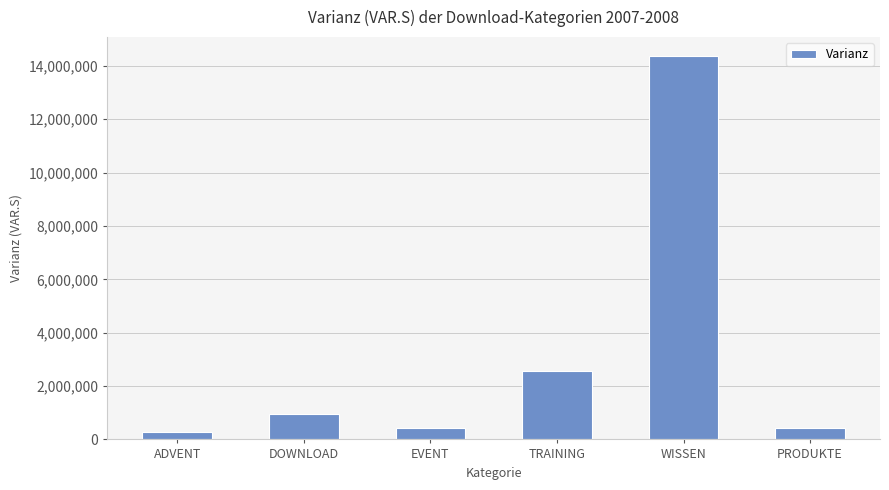

Where does the data first go above 966160?

DOWNLOAD